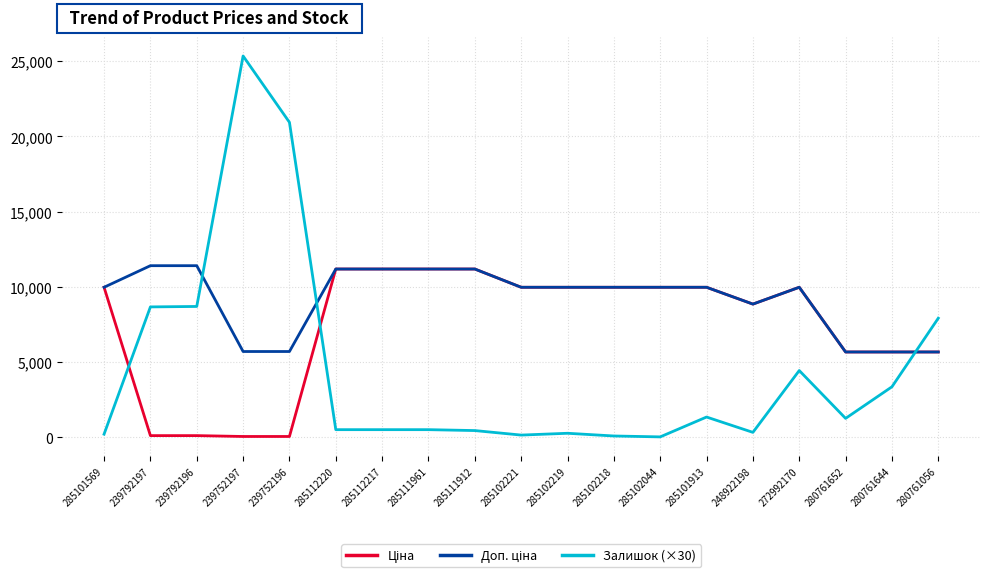

At which category does the chart reach its peak across all series?

239752197